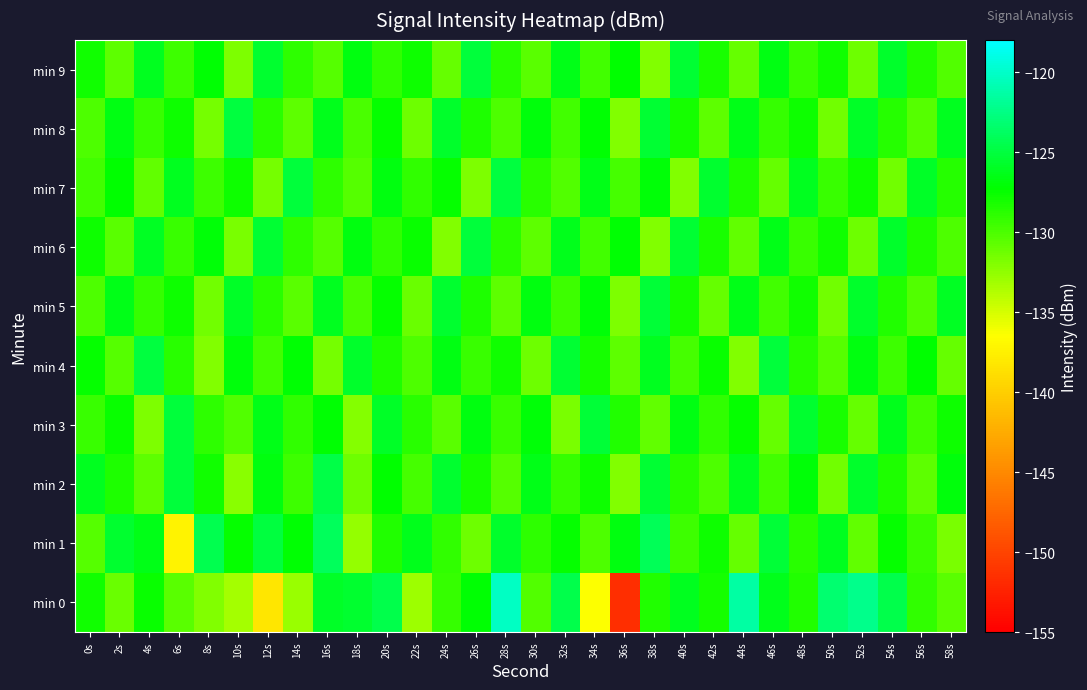

At 22s, list the series in order from largest to smallest.

min 1, min 6, min 9, min 3, min 7, min 2, min 4, min 5, min 8, min 0